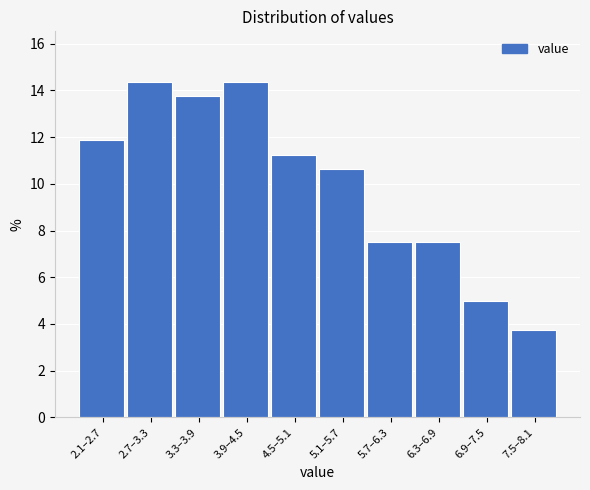

What is the value of the 1st bar from the left?

11.9